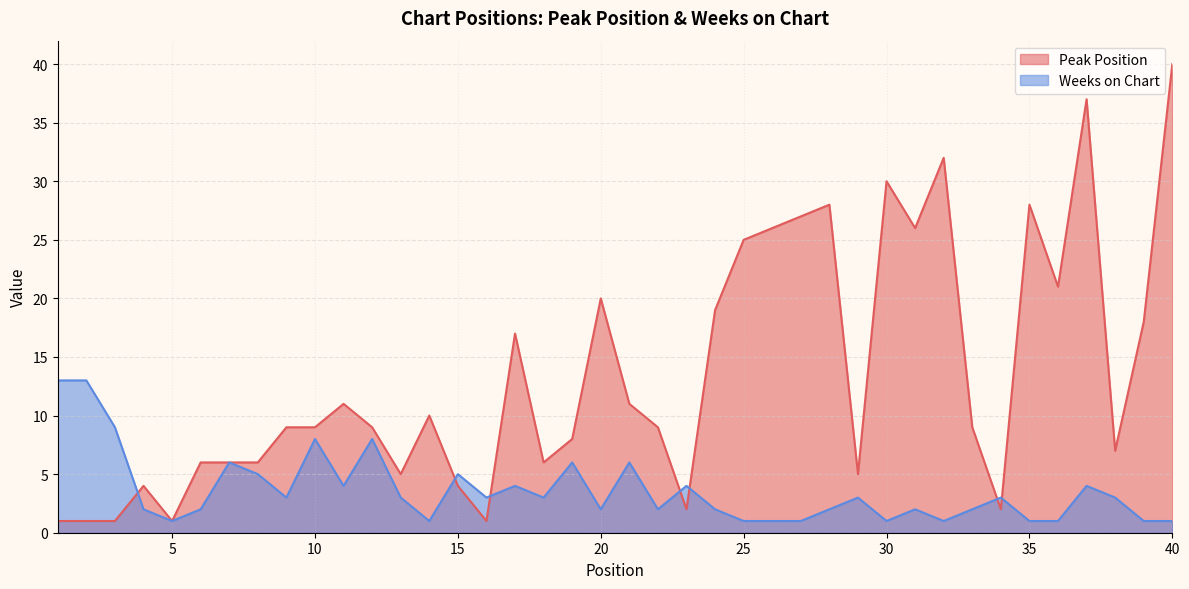

How many interior local peaks does the Peak Position series have?

10